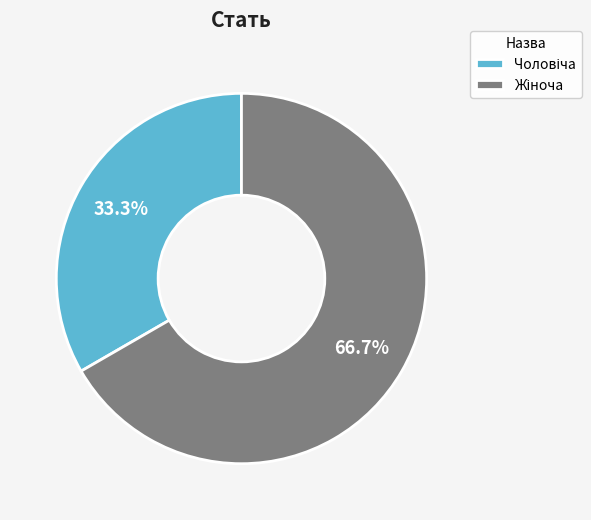

Is there a majority slice in this chart?

Yes